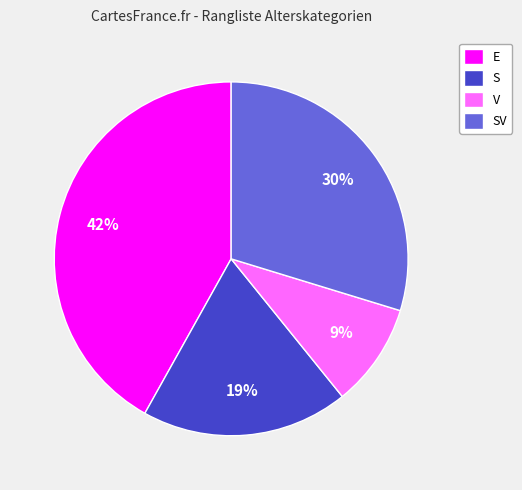

Between V and SV, which is larger?

SV